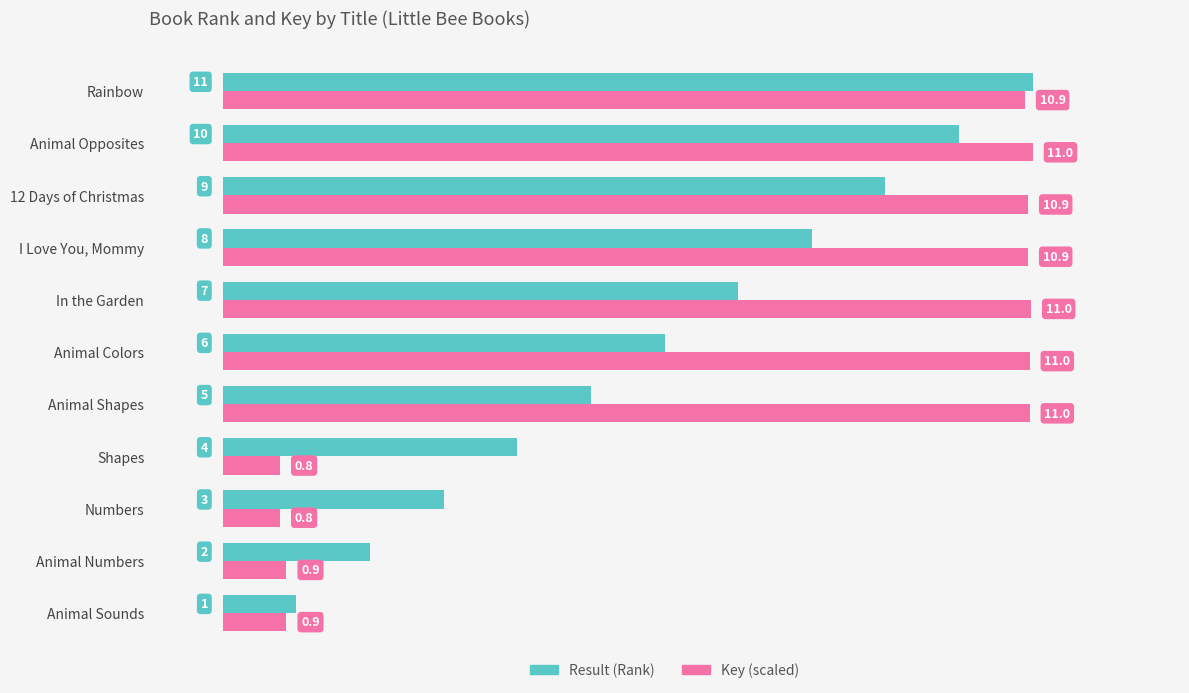

What is the minimum value for Key (scaled)?

0.8